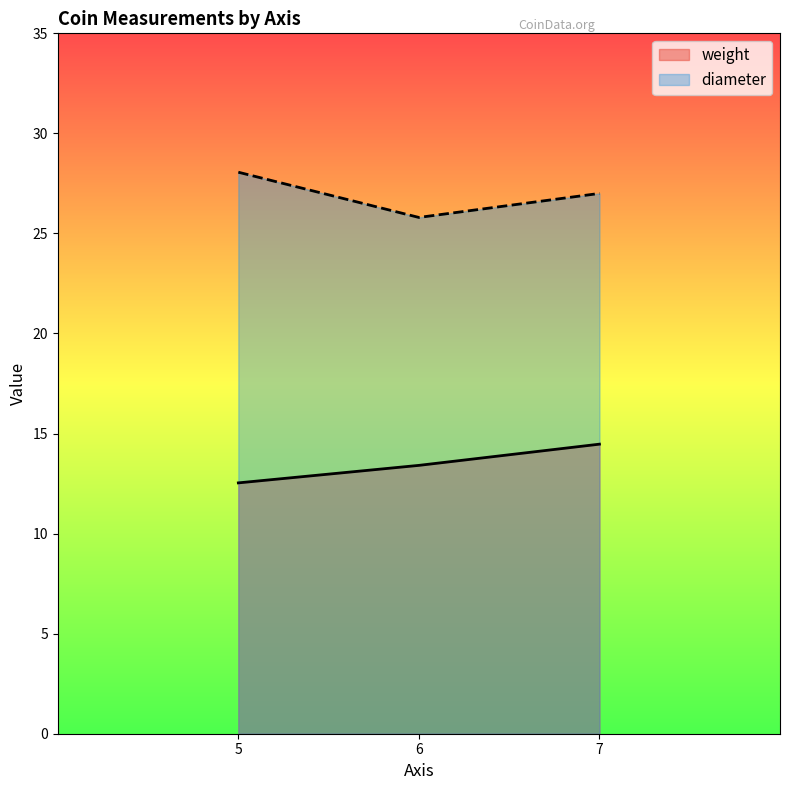

What is the sum of the diameter values at 6 and 6?

52.0